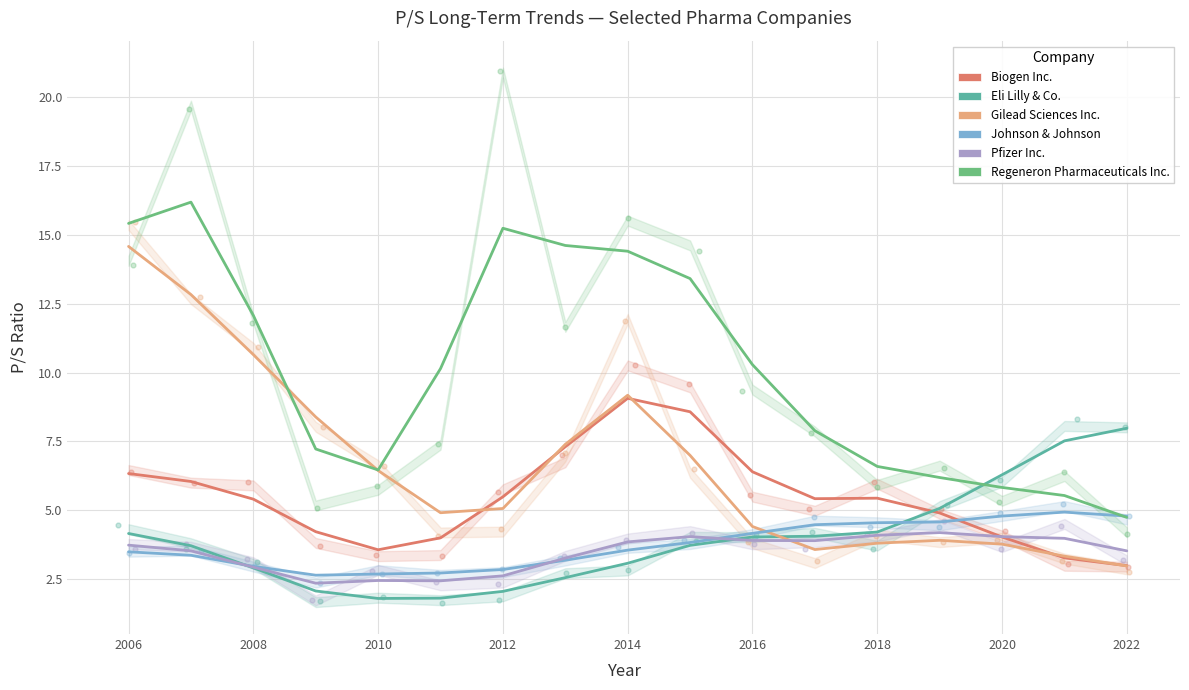

Which series reaches the minimum Y coordinate?

Eli Lilly & Co.